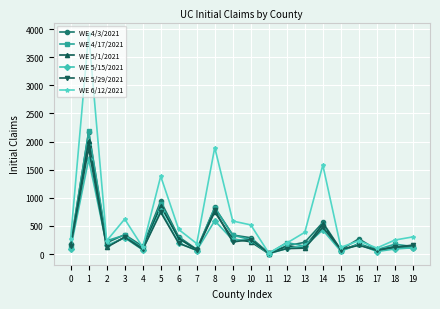

At which category does WE 5/15/2021 reach its first local peak?

1